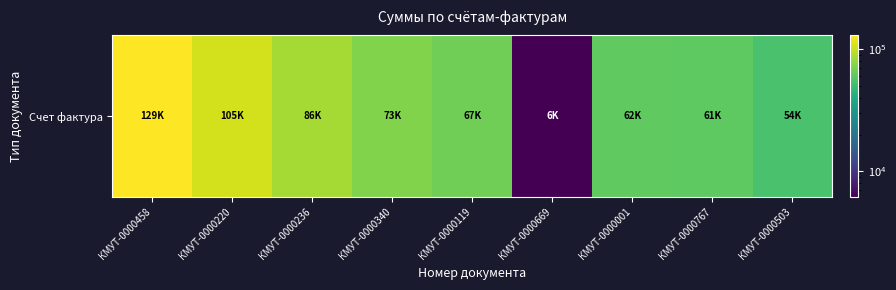

What is the average value?

71364.5